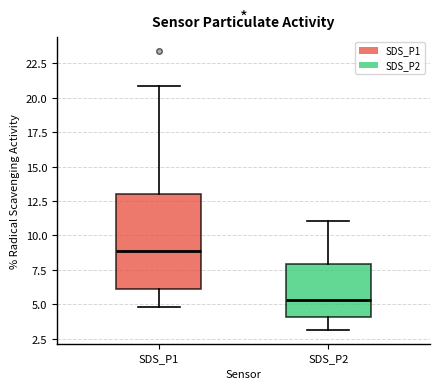

Which box is the tallest, from its lower edge to its upper edge?

SDS_P1